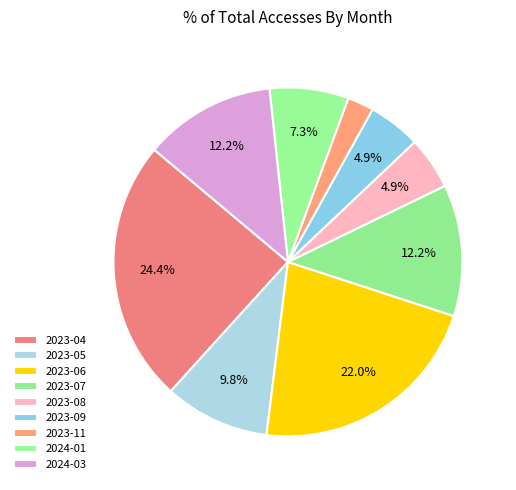

What portion of the pie excludes 2023-05?

90.2%